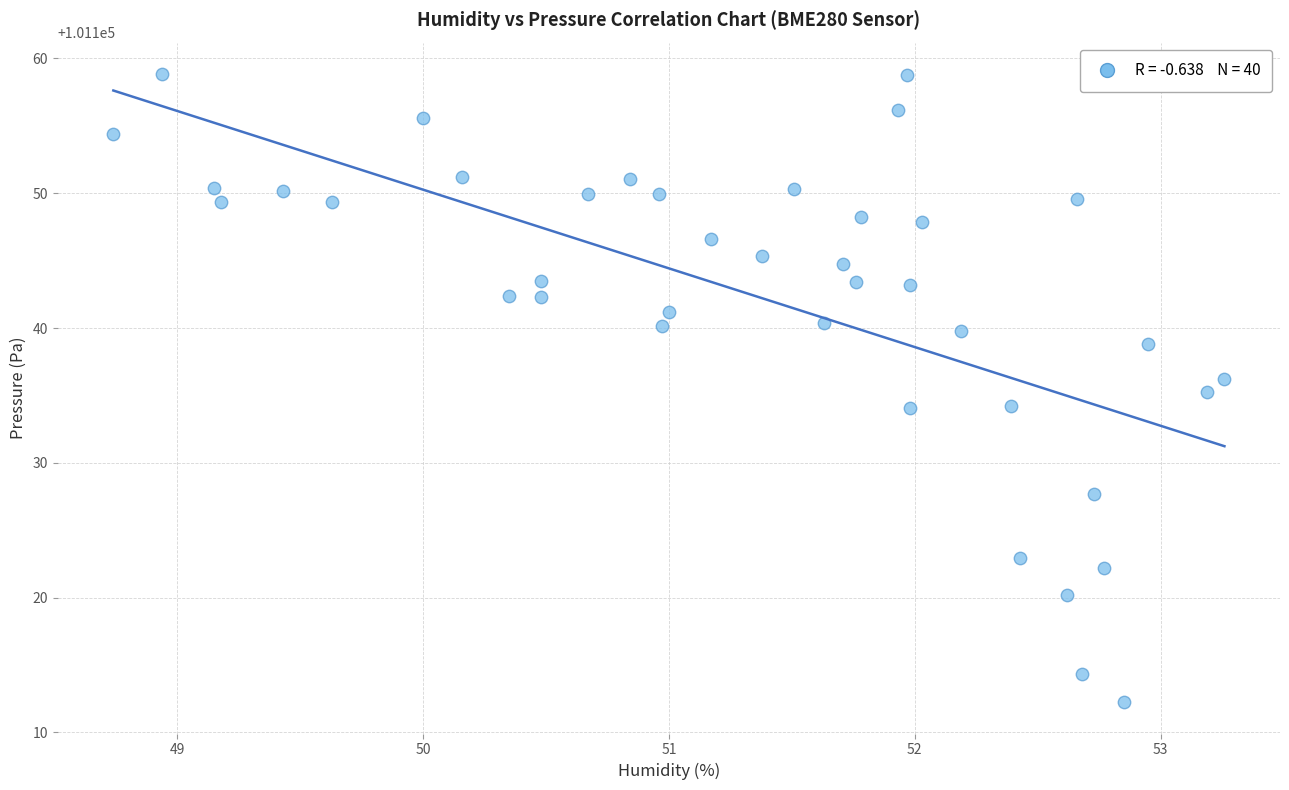

What is the range of X values (max minus min)?

4.5